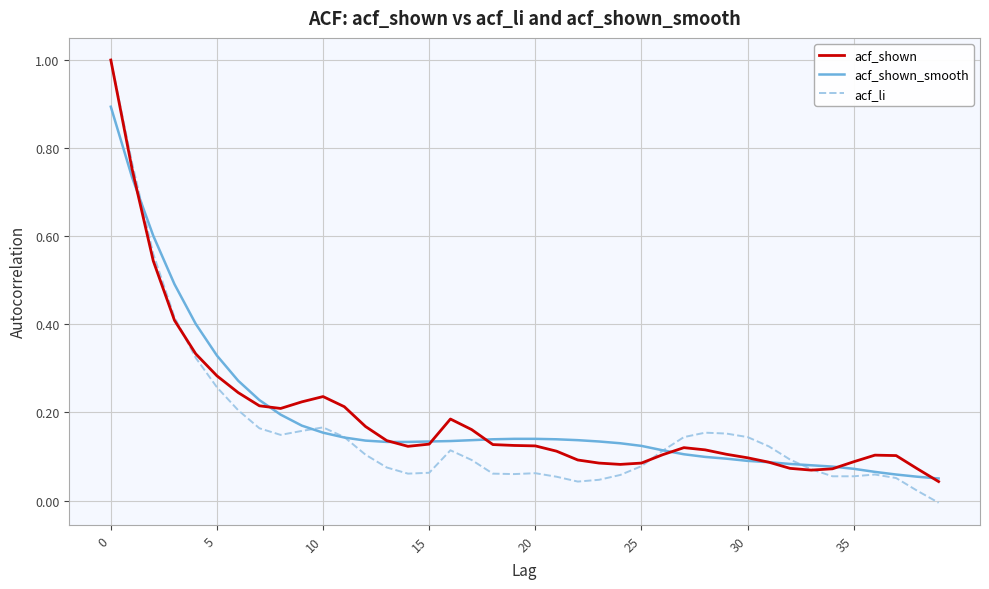

What is the highest value of the acf_shown_smooth series?

0.9